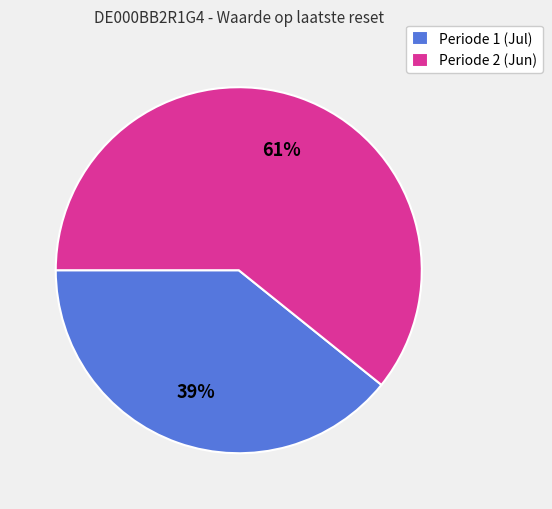

Count the number of slices in the pie.

2